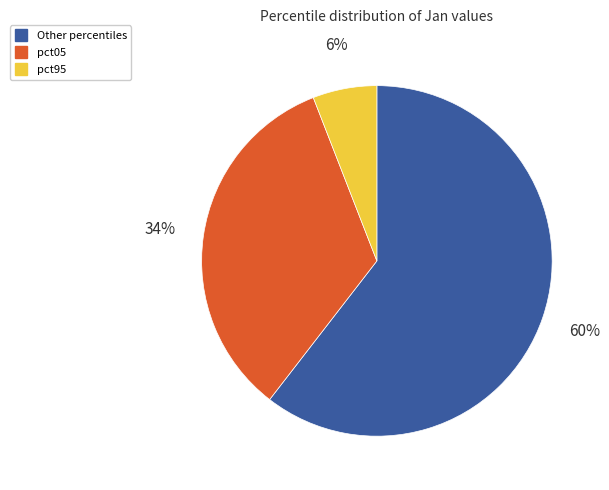

Is there any slice that represents more than half of the pie?

Yes